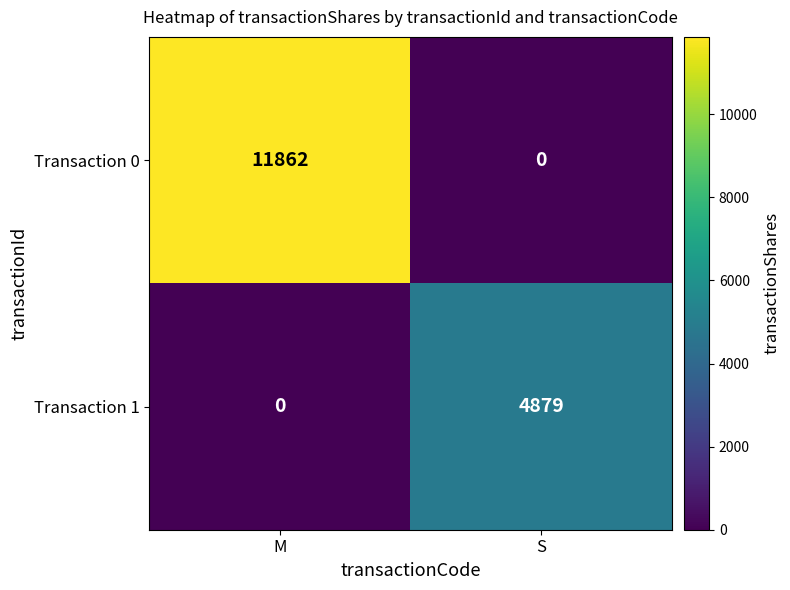

Reading left to right, list all the values displayed in this chart.

Transaction 0: M=11862	S=0
Transaction 1: M=0	S=4879